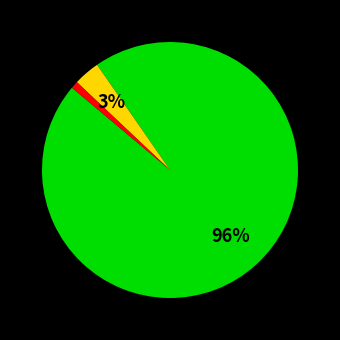

Is there a majority slice in this chart?

Yes